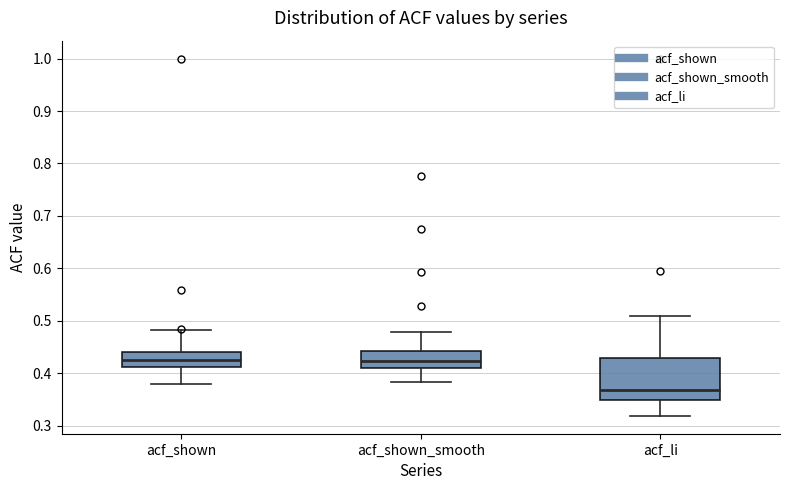

Reading left to right, transcribe this box plot: for each box, give where its median line is, the range the box spans, and where its two whiskers end, as read against the y-axis. The values are not printed on the chart, so give them approximately, as read against the axis.

acf_shown: median 0.42, box 0.41 to 0.44, whiskers 0.38 to 0.48
acf_shown_smooth: median 0.42, box 0.41 to 0.44, whiskers 0.38 to 0.48
acf_li: median 0.37, box 0.35 to 0.43, whiskers 0.32 to 0.51